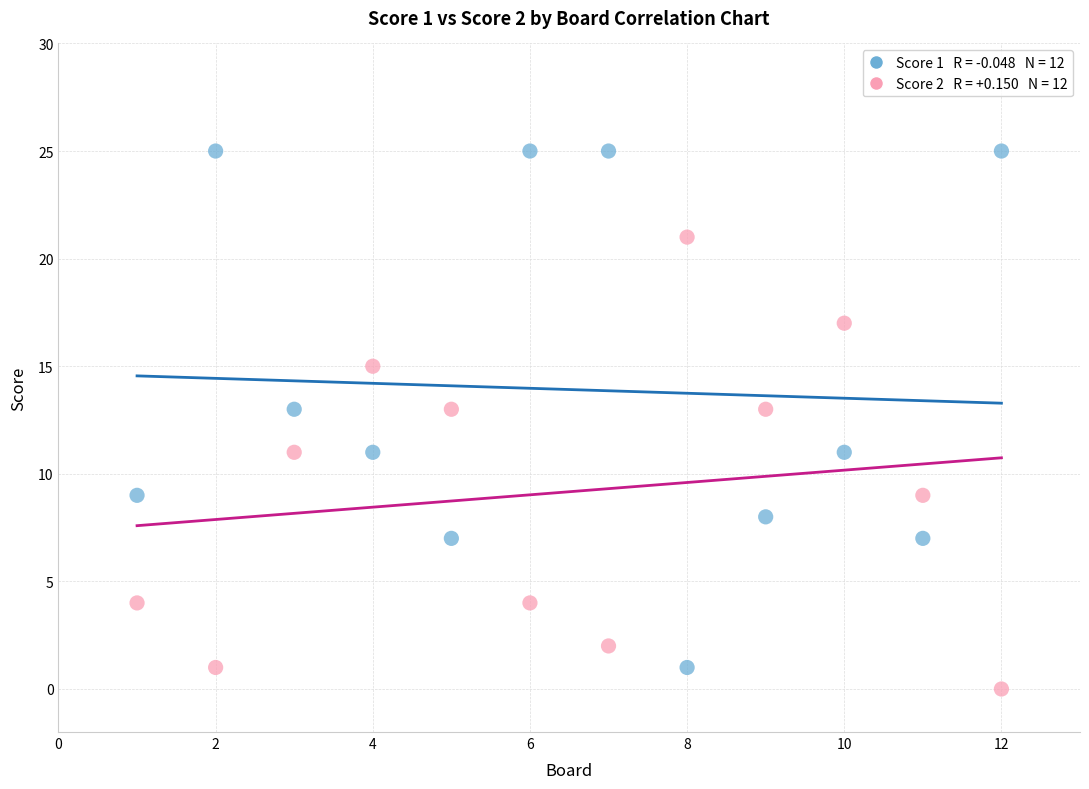

Across all data points, what is the range of Y values (max minus min)?

25